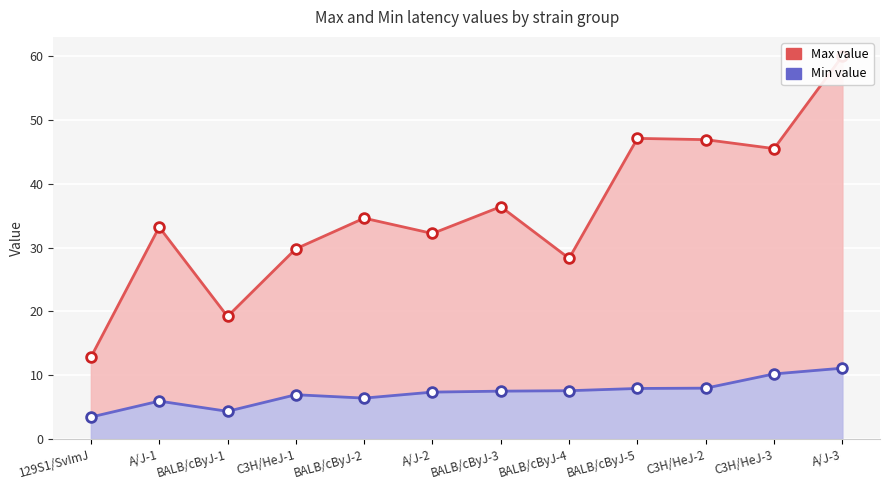

True or false: Min value and Max value intersect in this chart.

False